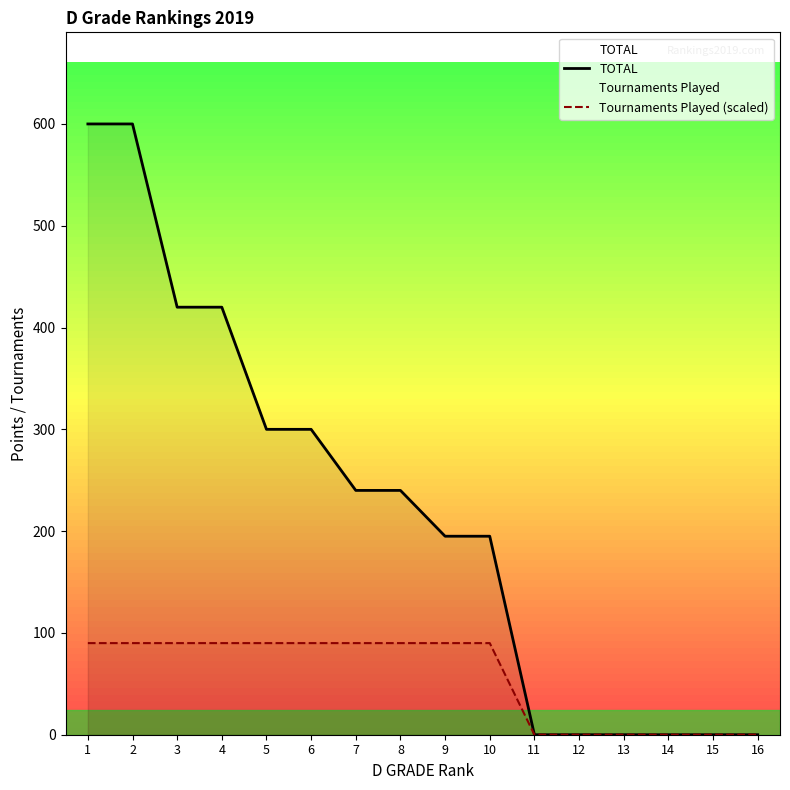

Rank the series by their average value, from highest to lowest.

TOTAL, Tournaments Played (scaled)